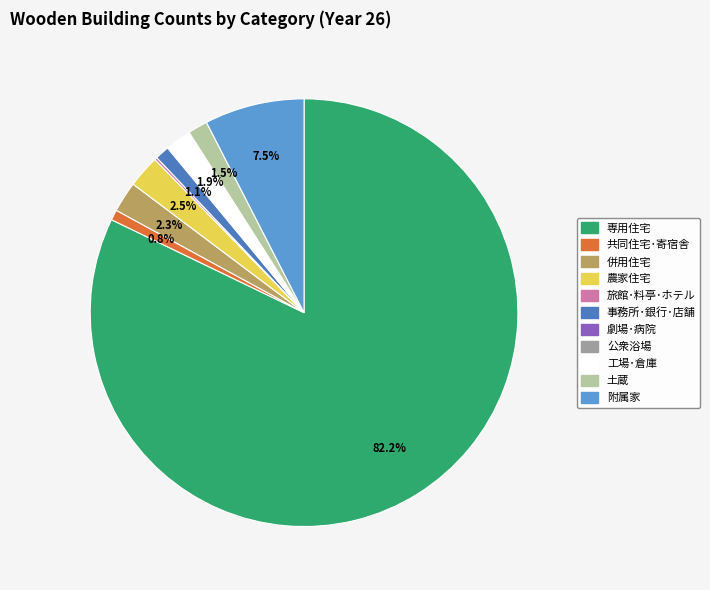

Which category has the biggest portion of the pie?

専用住宅